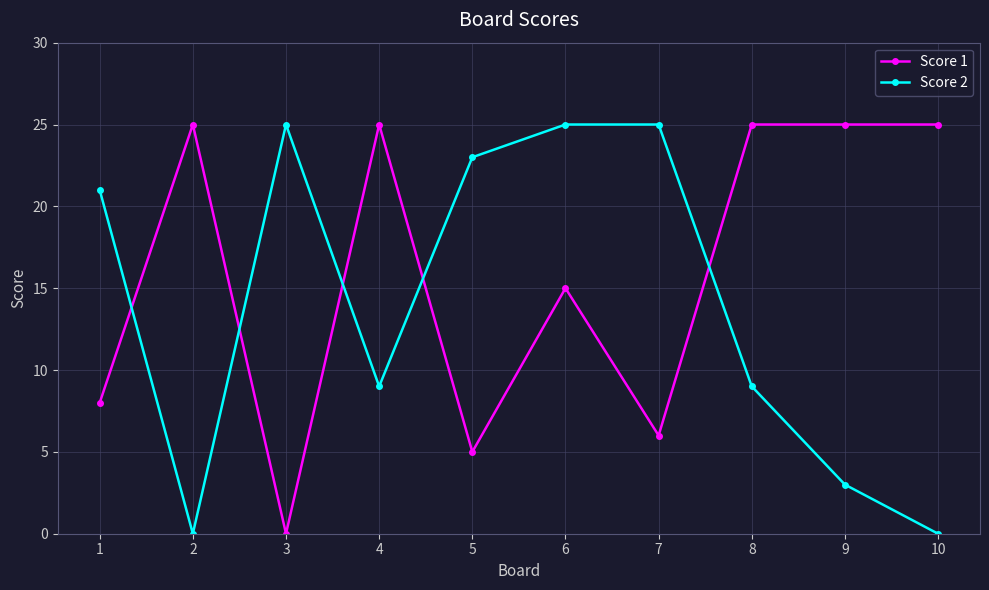

True or false: Score 1 and Score 2 intersect in this chart.

True